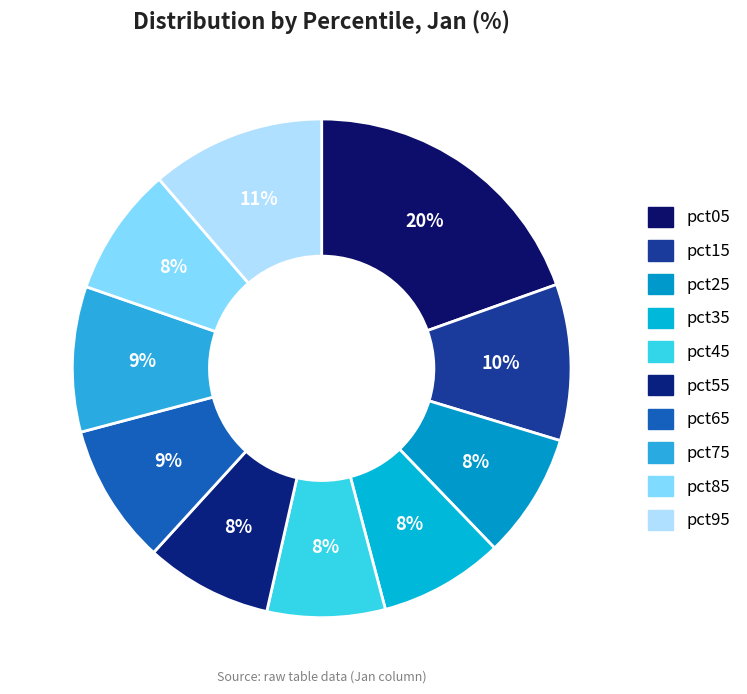

How many slices are in this pie chart?

10